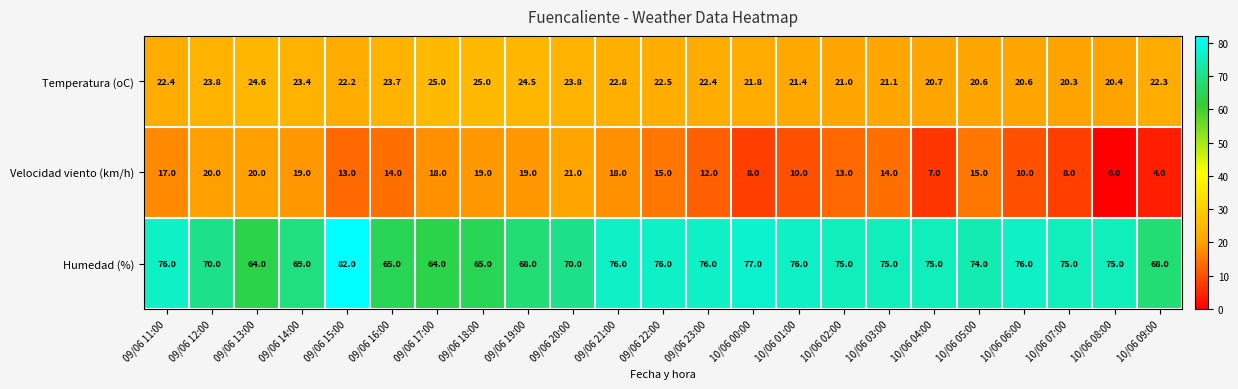

What is the sum of all Velocidad viento (km/h) values?

314.0